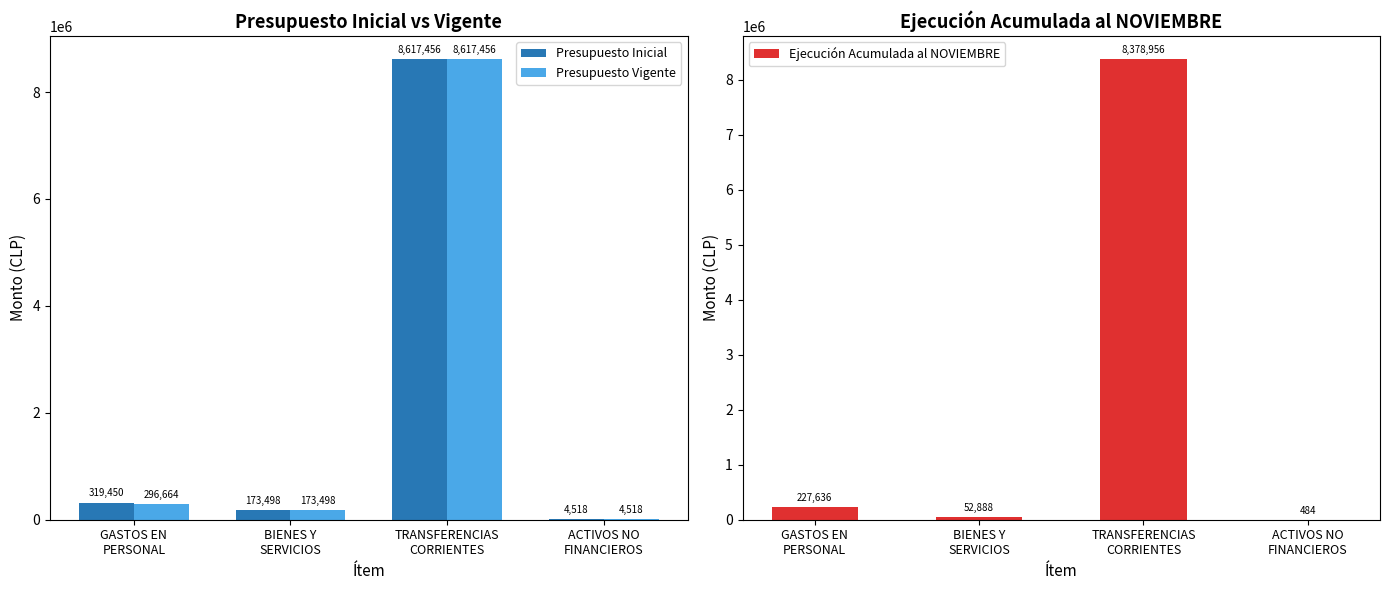

Where is Presupuesto Inicial nearest to the value 4310987?

GASTOS EN
PERSONAL